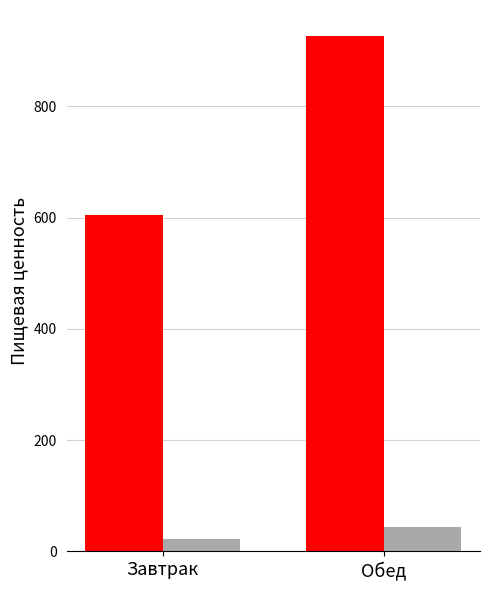

What is the maximum value shown in the chart?

926.7